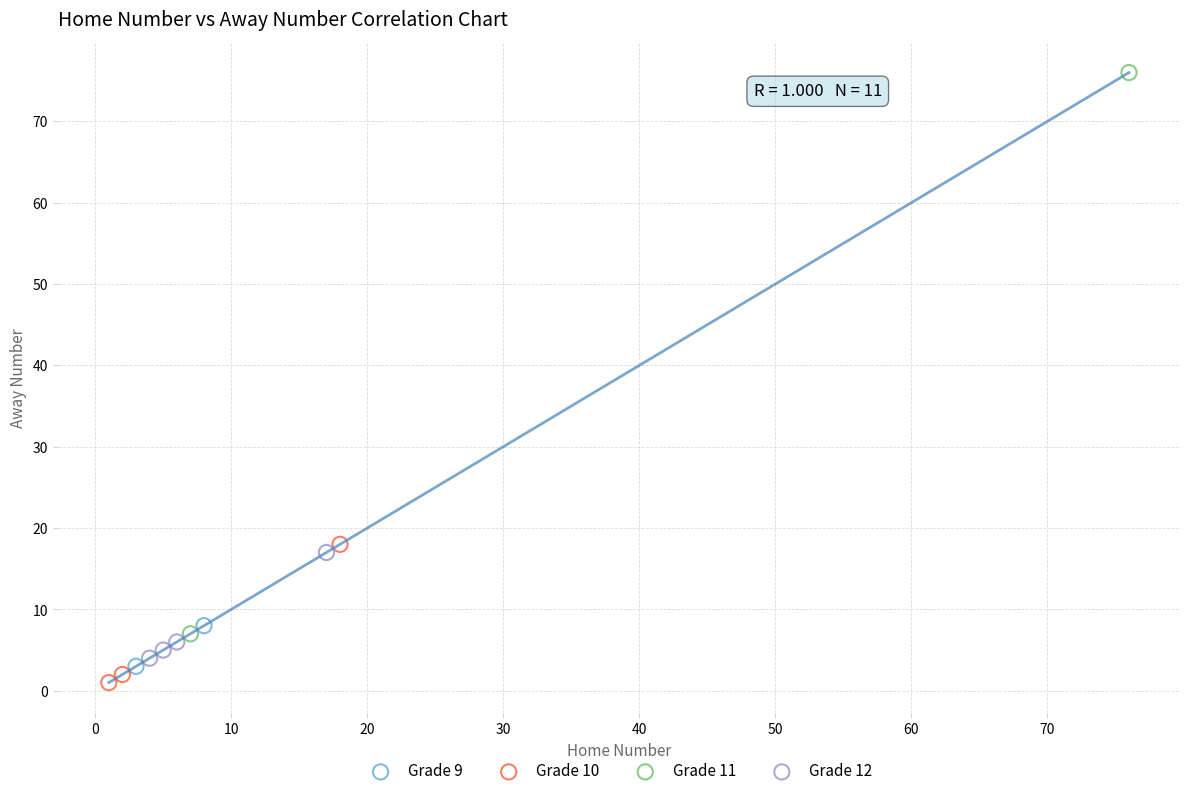

Which series reaches the maximum Y coordinate?

Grade 11